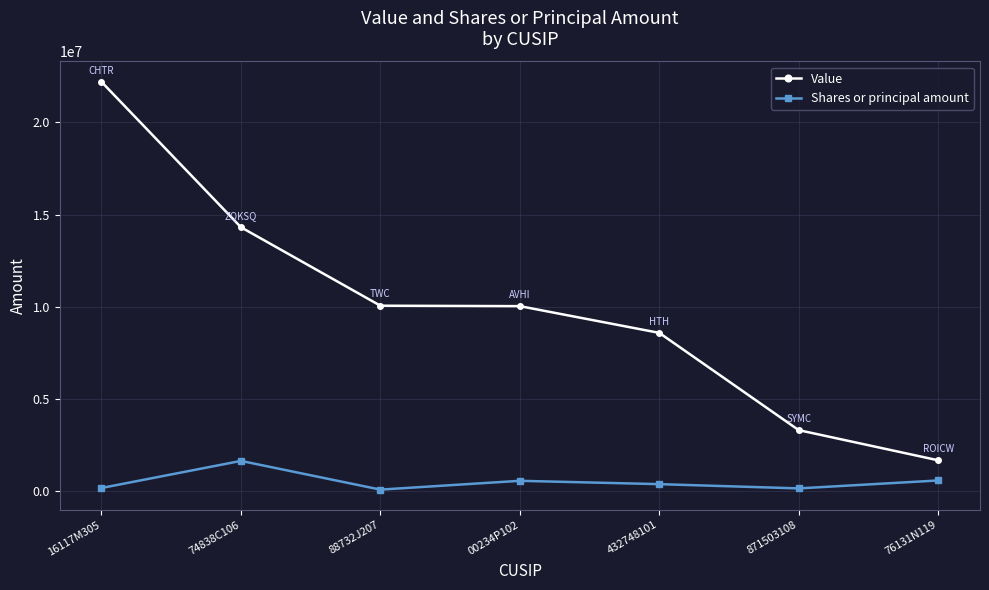

What is the average value of the Value series?

10019571